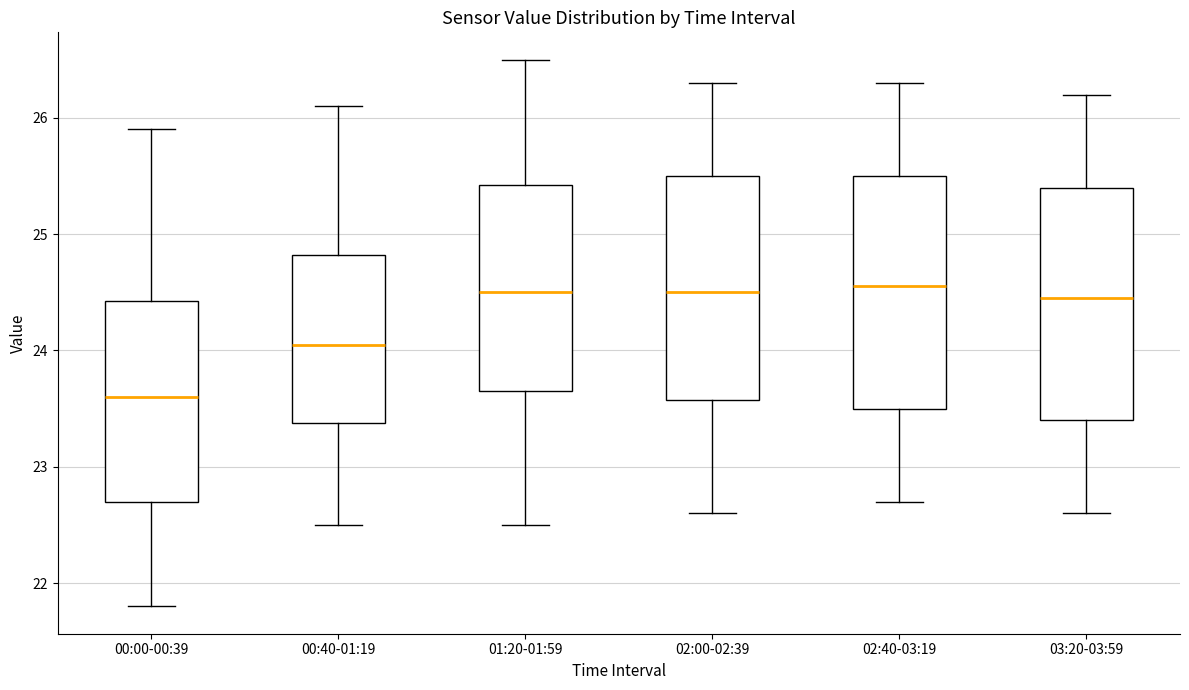

Reading left to right, transcribe this box plot: for each box, give where its median line is, the range the box spans, and where its two whiskers end, as read against the y-axis. The values are not printed on the chart, so give them approximately, as read against the axis.

00:00-00:39: median 23.6, box 22.7 to 24.4, whiskers 21.8 to 25.9
00:40-01:19: median 24.1, box 23.4 to 24.8, whiskers 22.5 to 26.1
01:20-01:59: median 24.5, box 23.7 to 25.4, whiskers 22.5 to 26.5
02:00-02:39: median 24.5, box 23.6 to 25.5, whiskers 22.6 to 26.3
02:40-03:19: median 24.6, box 23.5 to 25.5, whiskers 22.7 to 26.3
03:20-03:59: median 24.5, box 23.4 to 25.4, whiskers 22.6 to 26.2